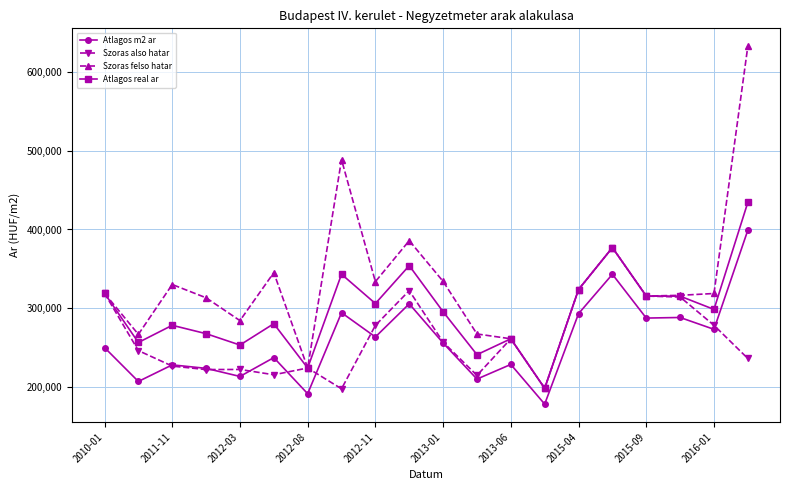

True or false: Szoras felso hatar has more than 1 points higher than both neighbors.

True